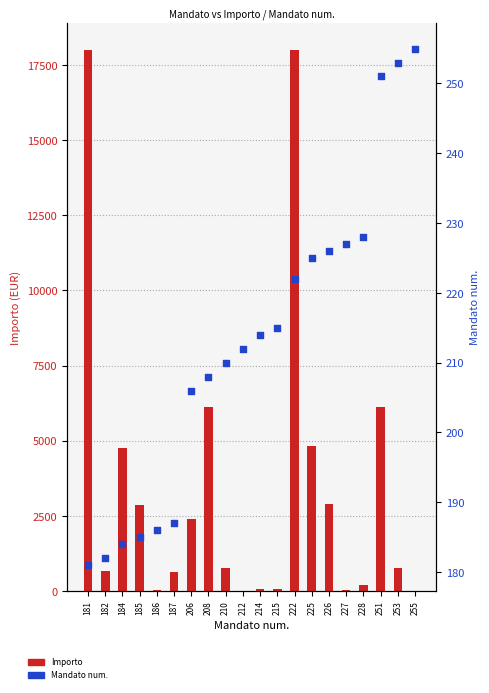

Which series has the widest spread of Y values?

Importo